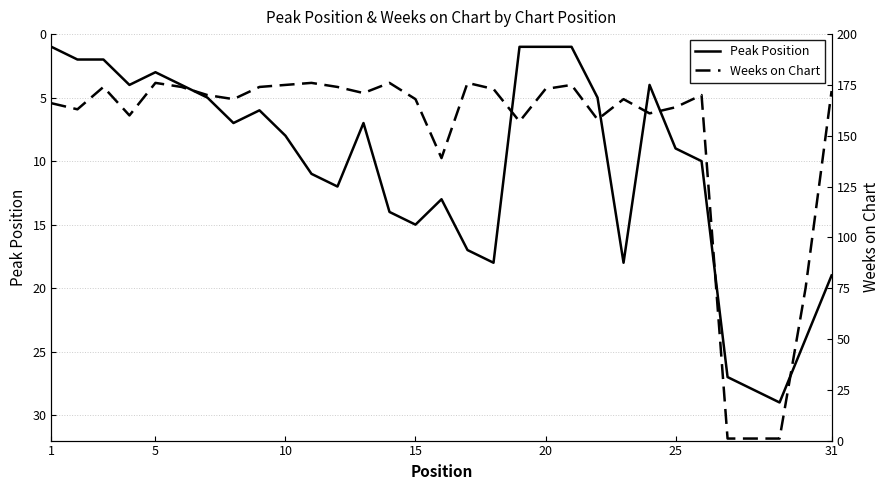

How many lines are shown in the chart?

2